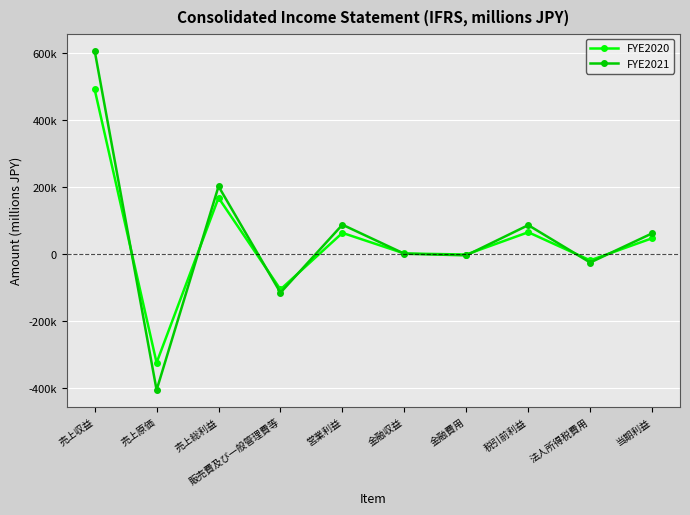

What position from the left is 営業利益?

5